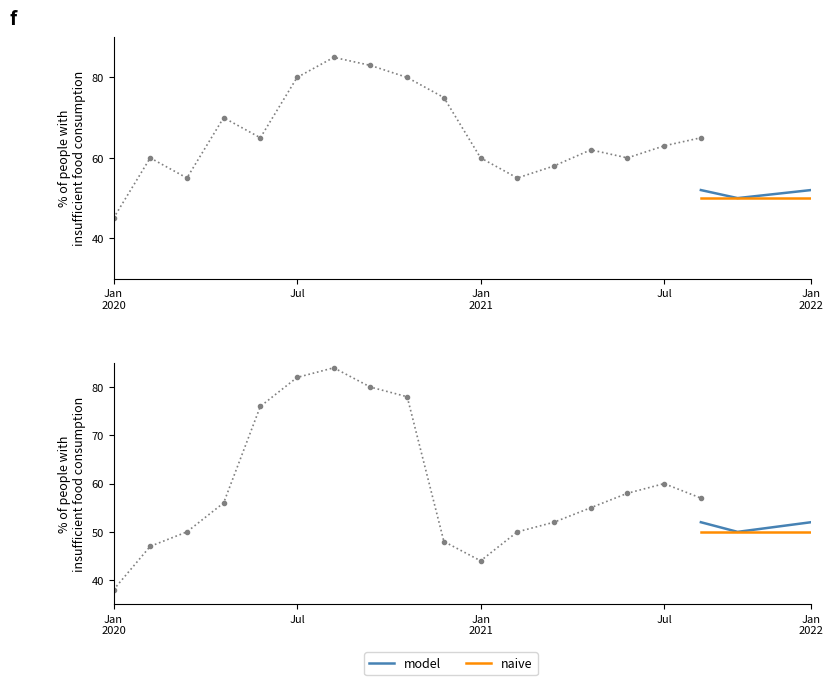

List the series in order of their peak value, highest first.

model, naive